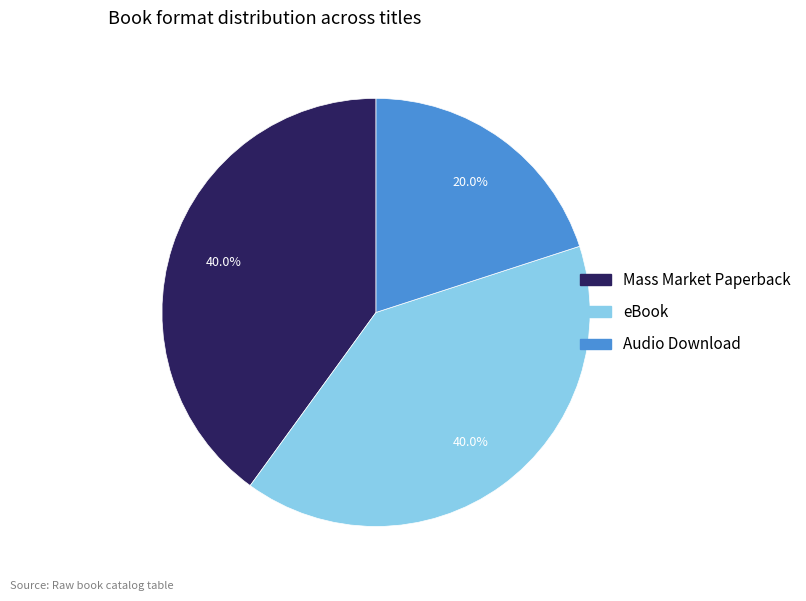

How many slices are in this pie chart?

3